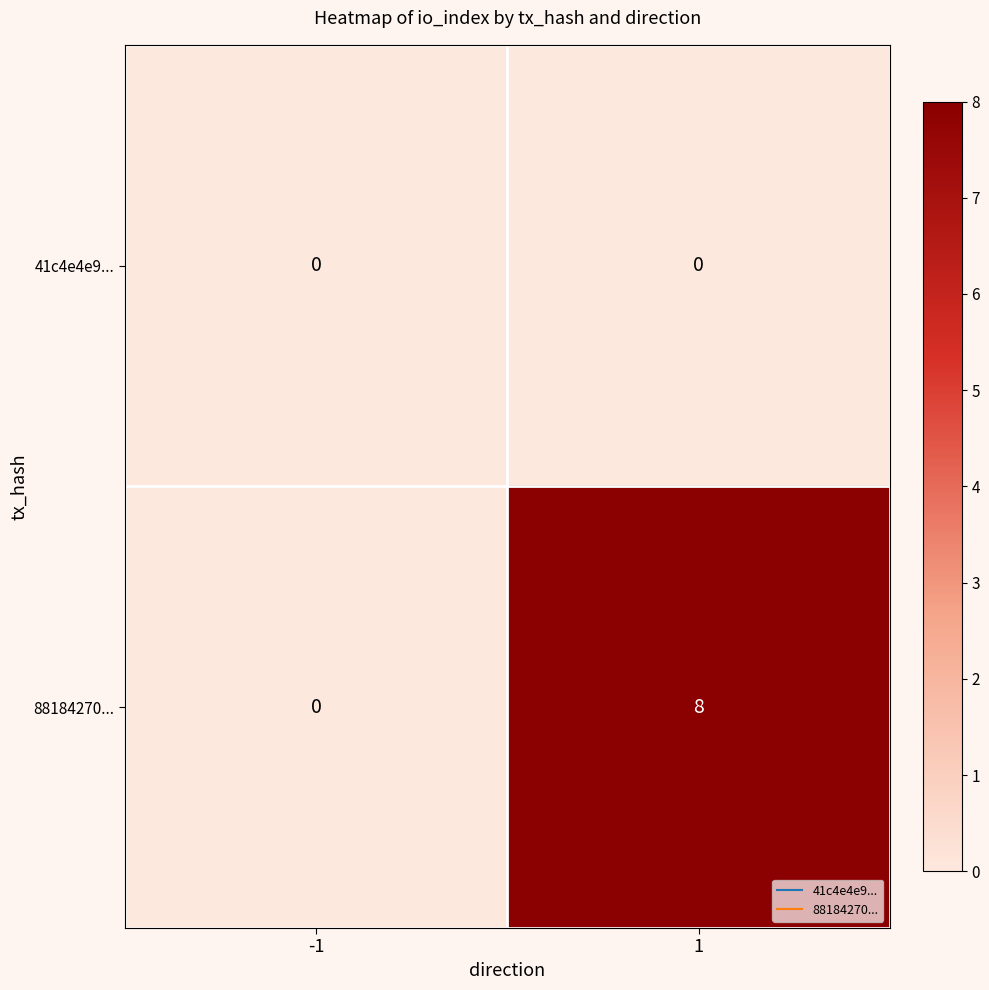

True or false: 88184270... has a value of 0 at -1.

True